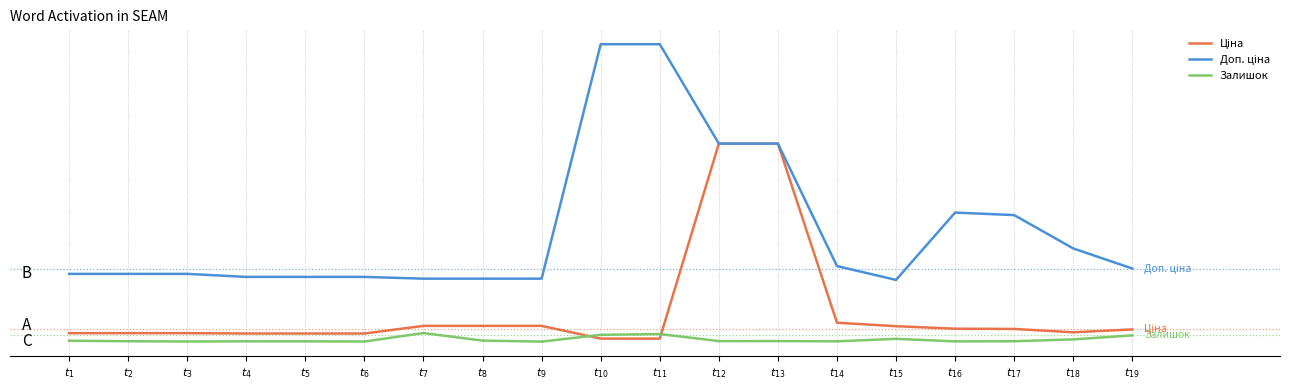

Does the chart display data point markers on the line(s)?

No